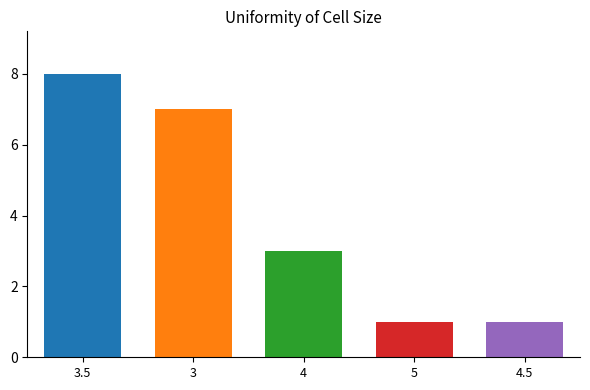

What is the sum of all values?

20